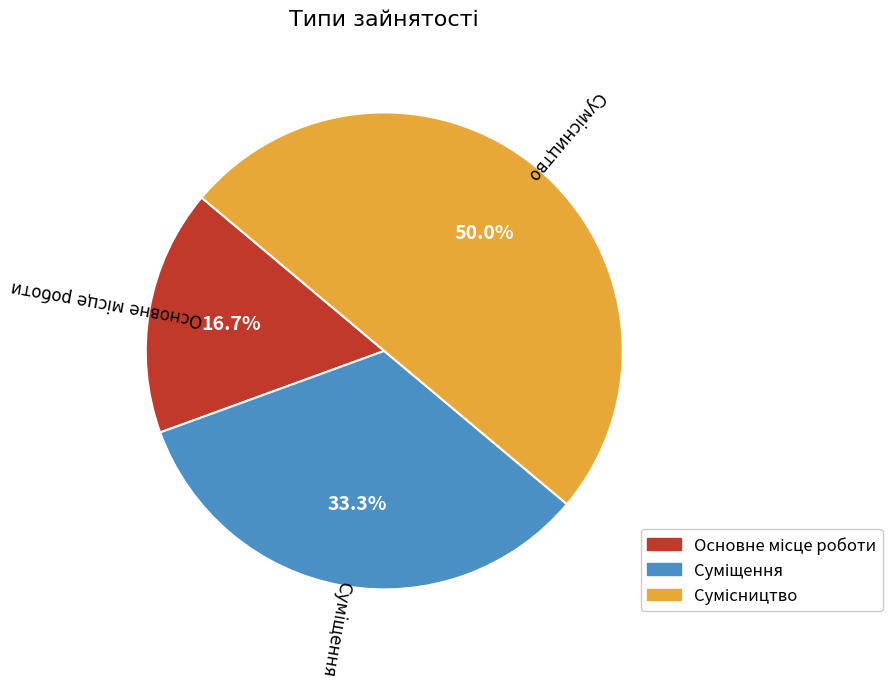

How many slices are in this pie chart?

3